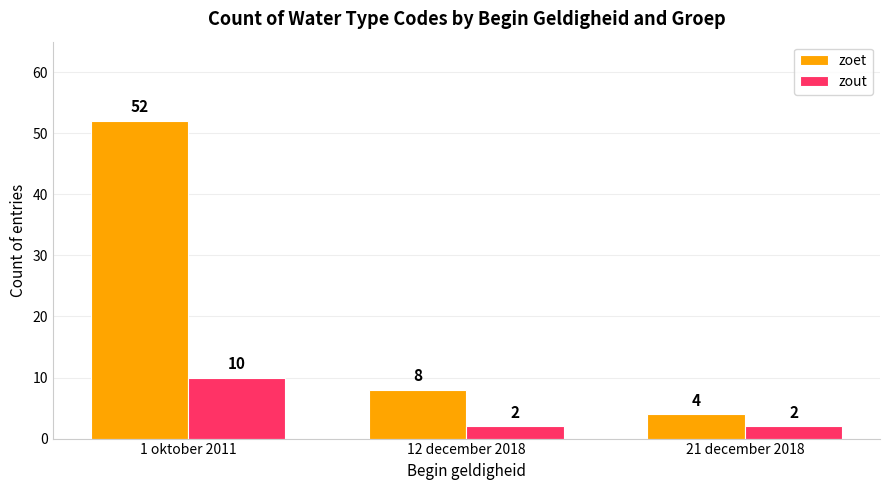

What is the label of the 2nd bar from the right?

12 december 2018